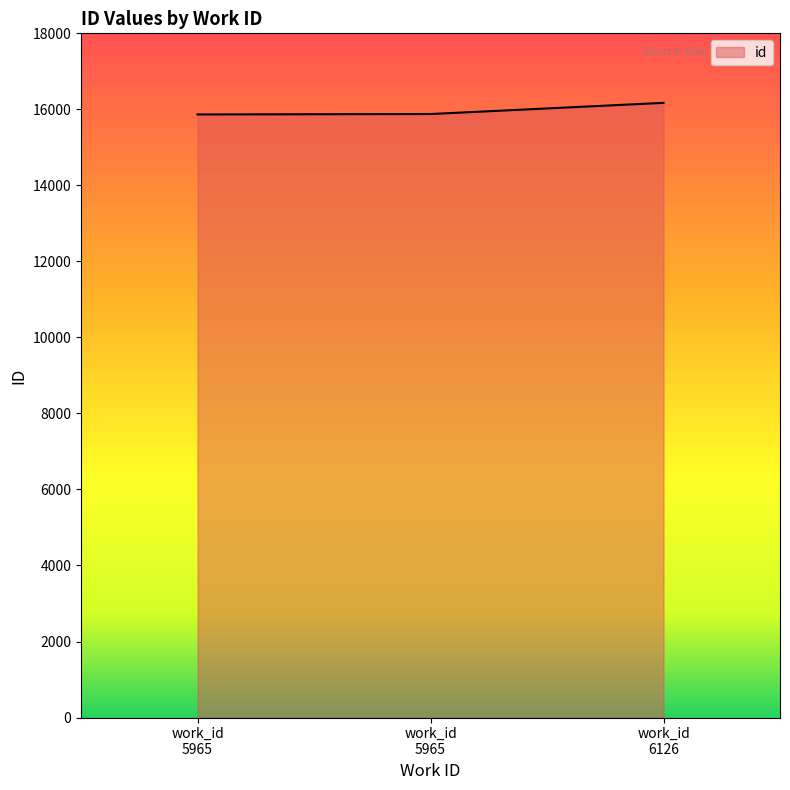

What is the difference between the maximum and minimum values?

305